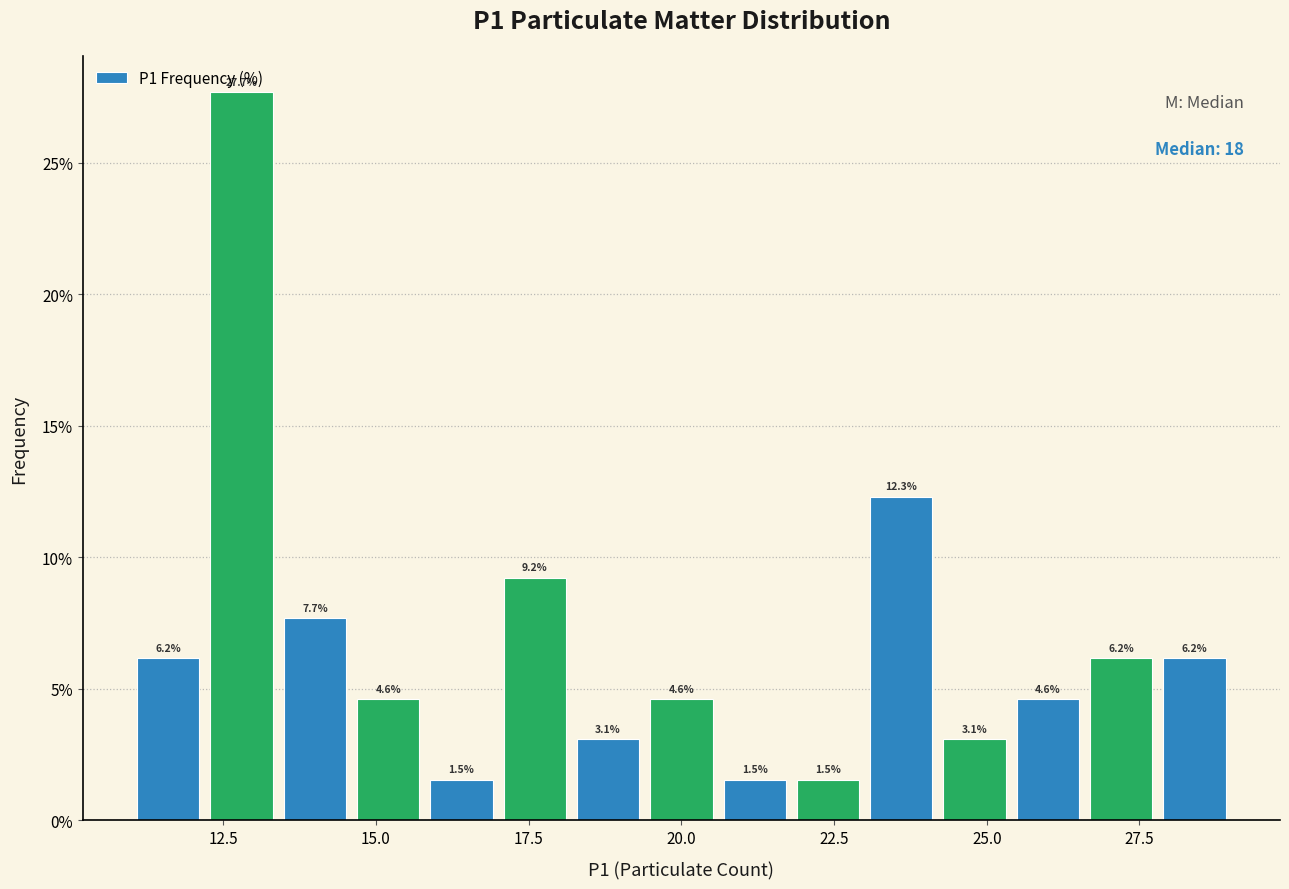

Read against the x-axis, roughly where is the centre of the tallest bar?

13.0